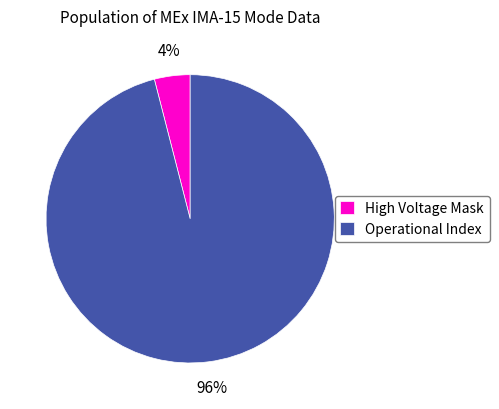

Is there a majority slice in this chart?

Yes